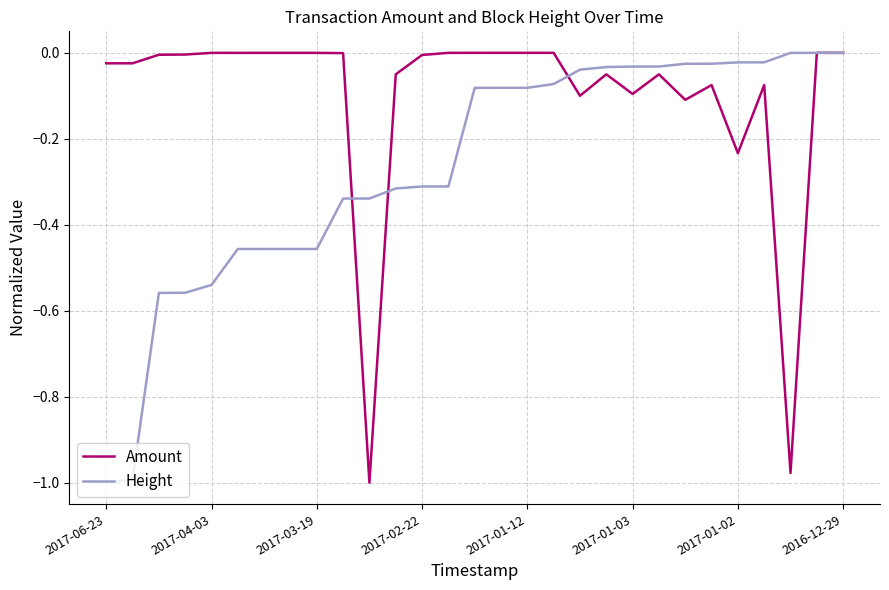

List the series in order of their overall mean, highest first.

Amount, Height